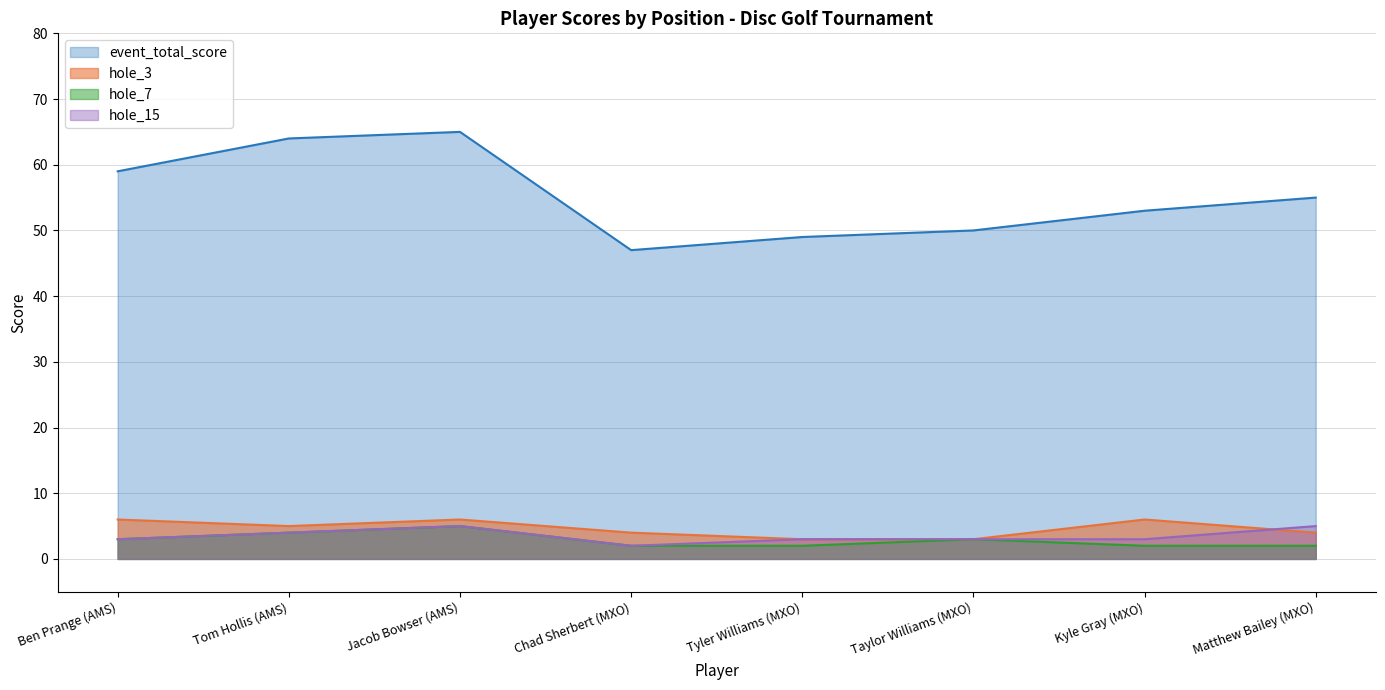

Which label corresponds to the largest value in the chart?

Jacob Bowser (AMS)